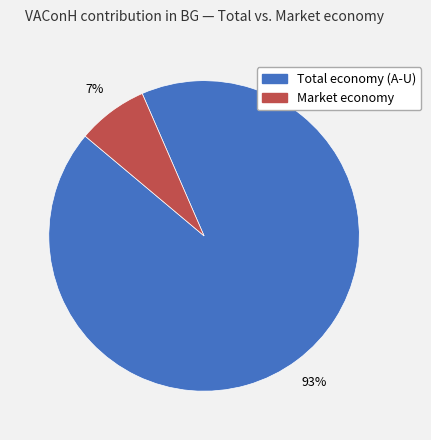

Which category has the biggest portion of the pie?

Total economy (A-U)